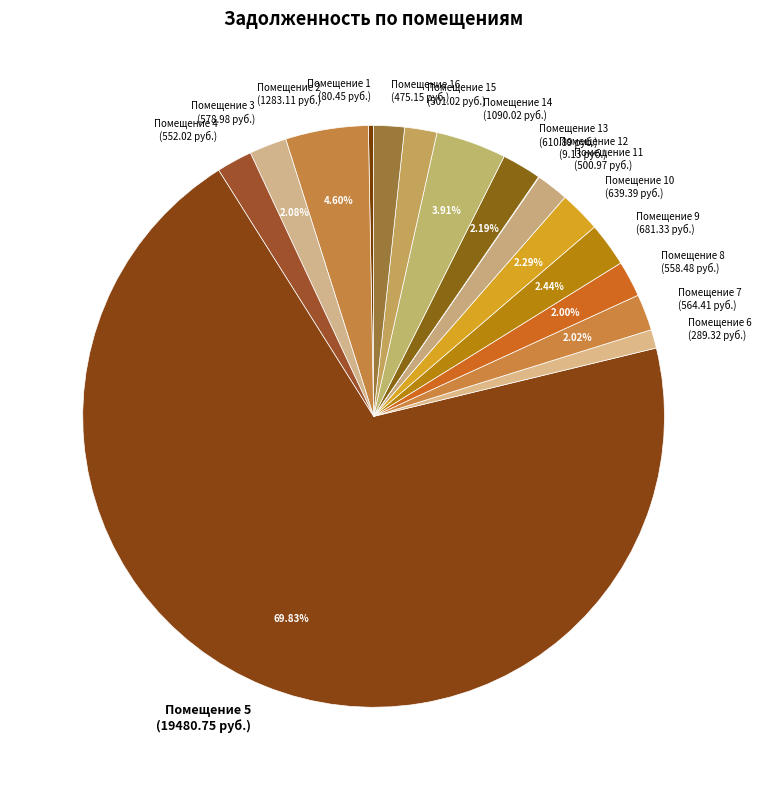

Approximately how many times larger is the value at Помещение 11 (500.97 руб.) compared to Помещение 1 (80.45 руб.)?

6.2